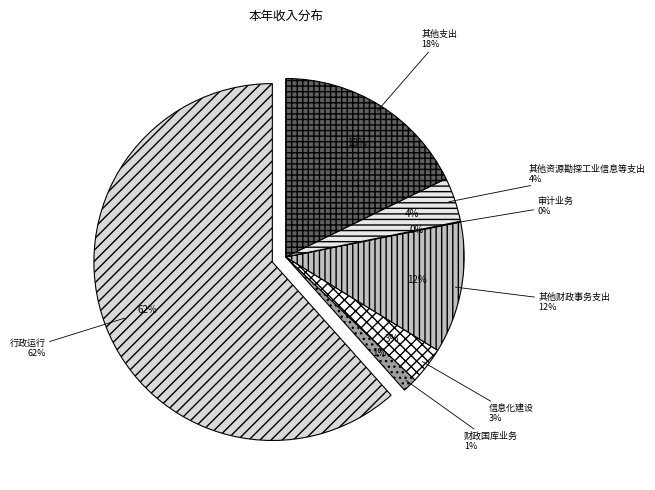

Which category has the biggest portion of the pie?

行政运行